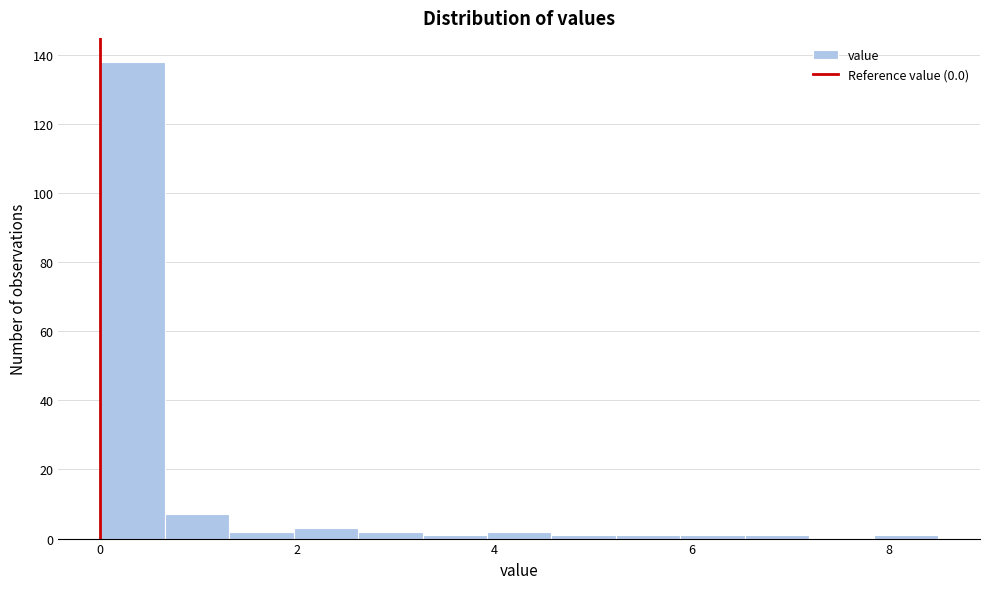

Around what value on the x-axis is the tallest bar? Give the approximate position of its centre, as read against the axis.

0.4